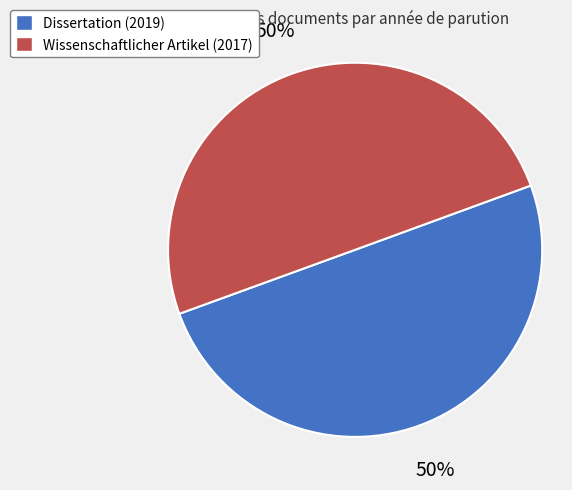

Count the number of slices in the pie.

2